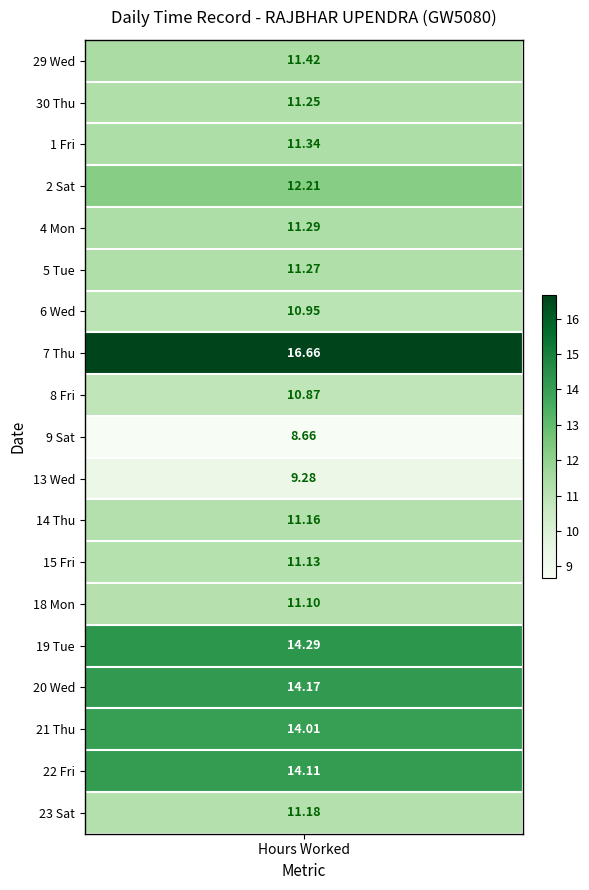

At how many categories does at least one series exceed 7?

1